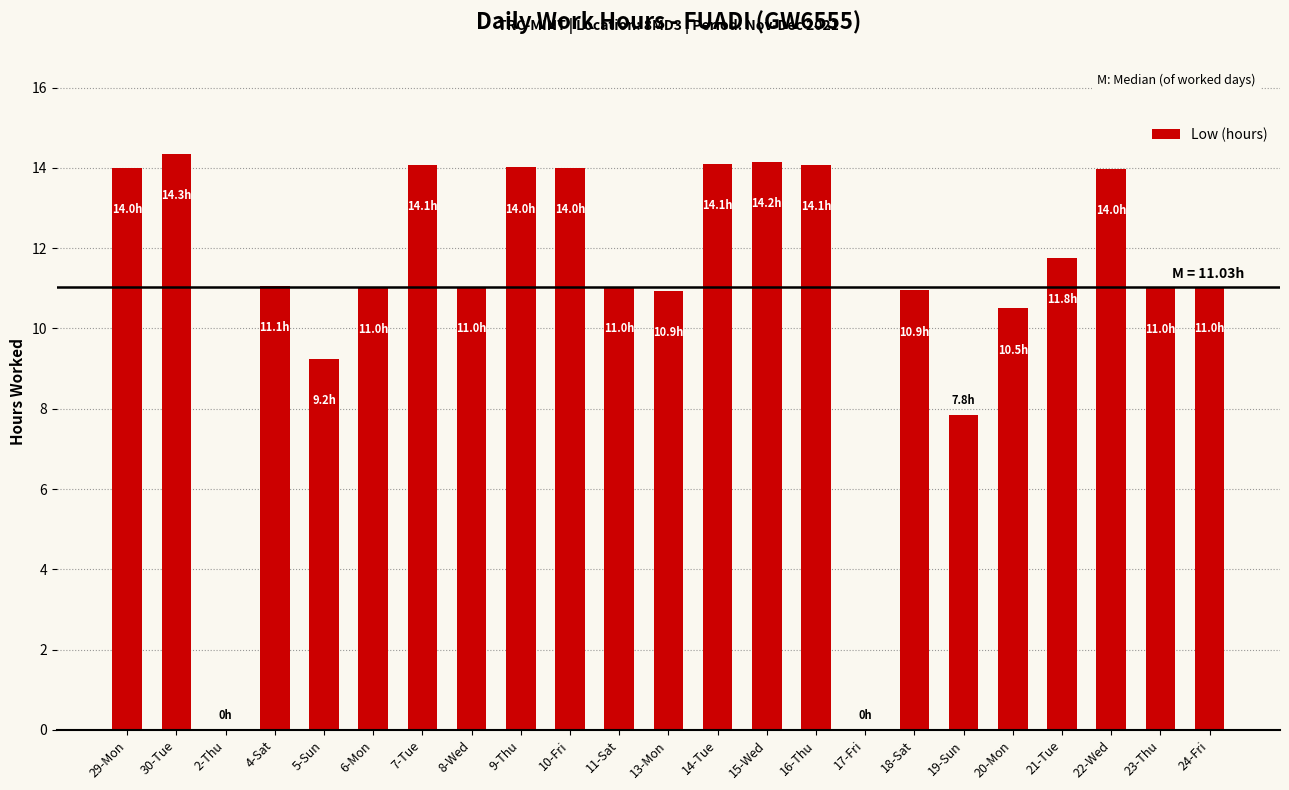

Where does the data first go above 11?

29-Mon